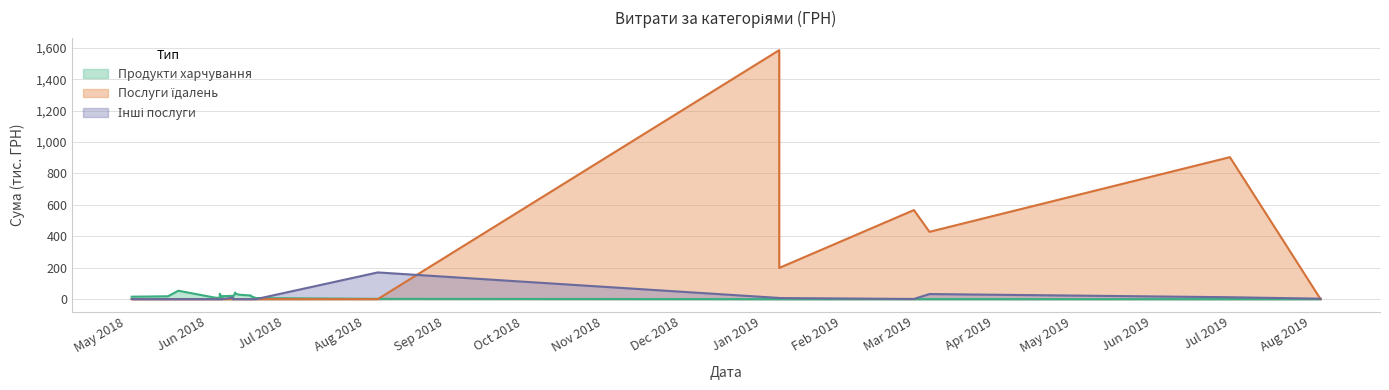

Is it true that Продукти харчування equals 8.7 at Mar 2019?

True